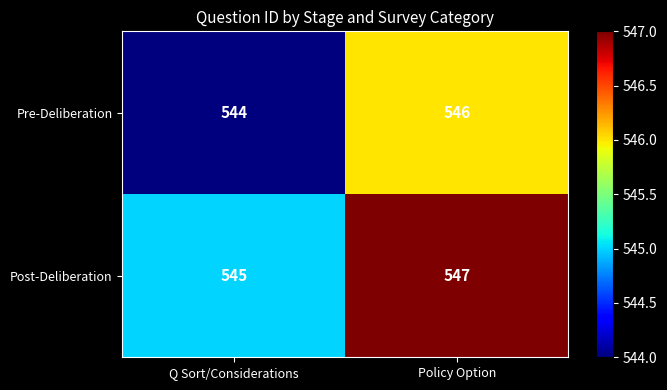

What is the sum of the Post-Deliberation values at Q Sort/Considerations and Policy Option?

1092